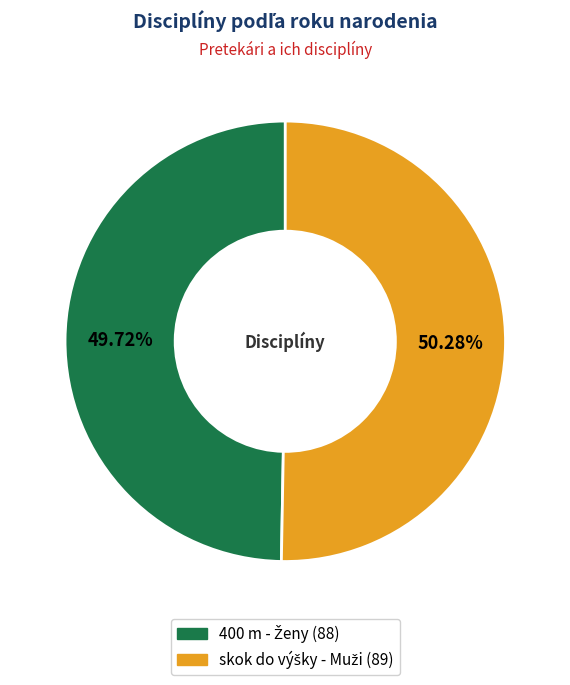

Is there any slice that represents more than half of the pie?

Yes